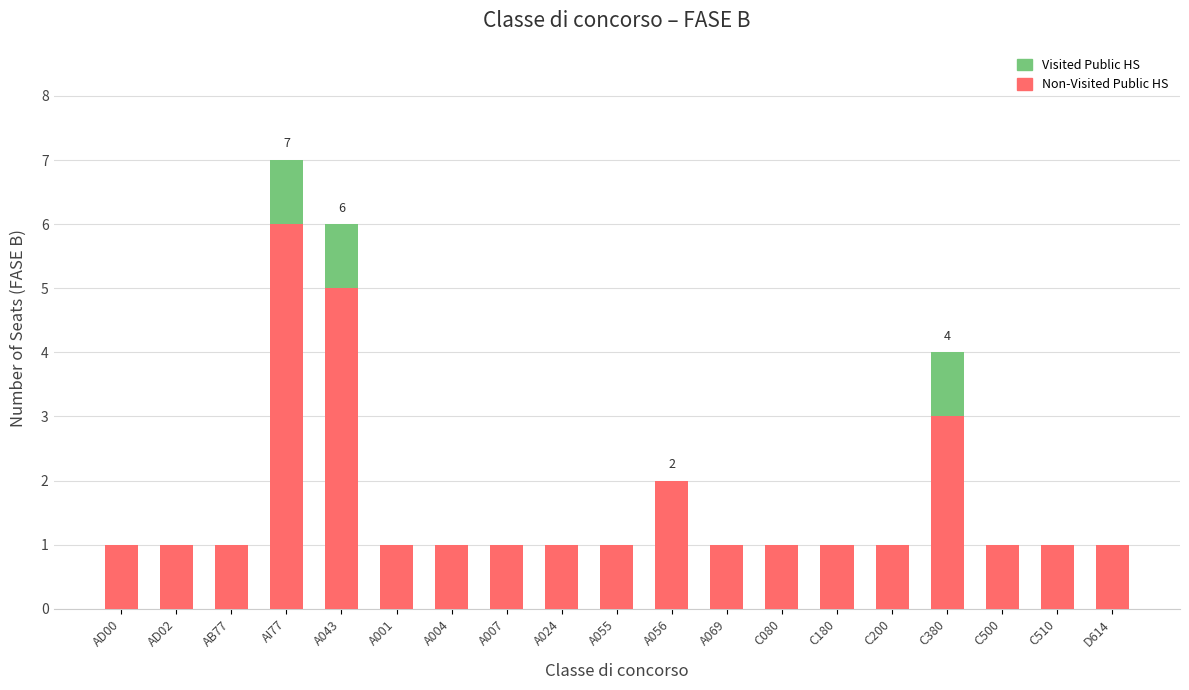

What is the total value across all series at A043?

6